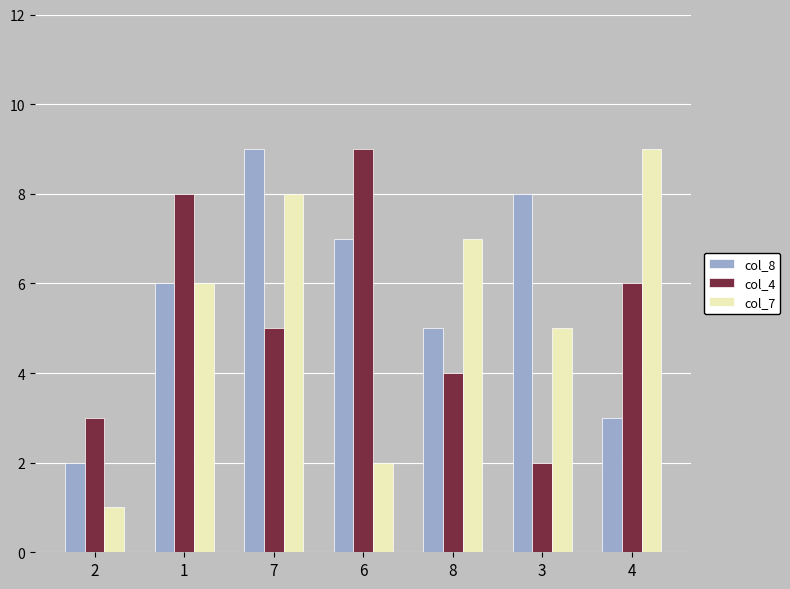

What is the difference between the highest and lowest values at 8?

3